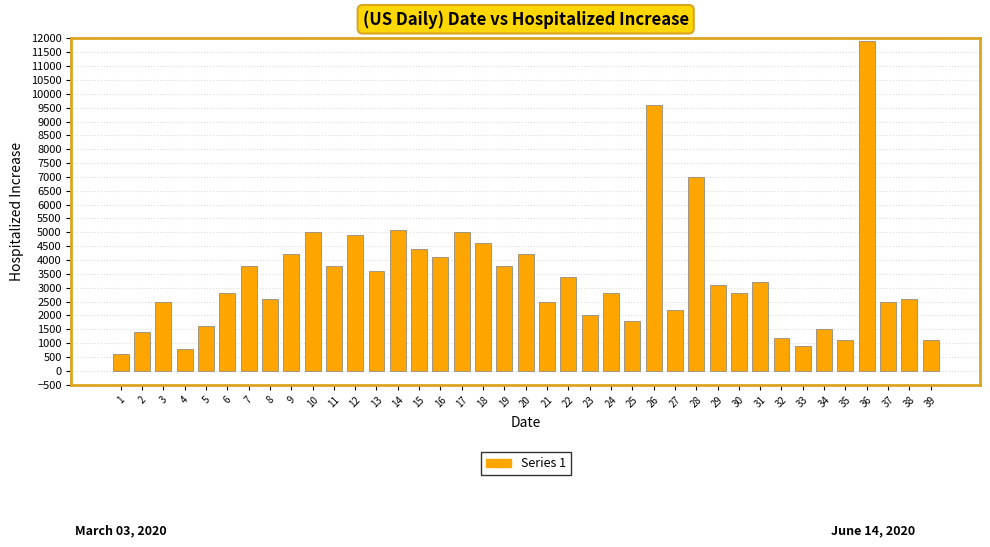

Read the value at 22, to the nearest 10.

3400